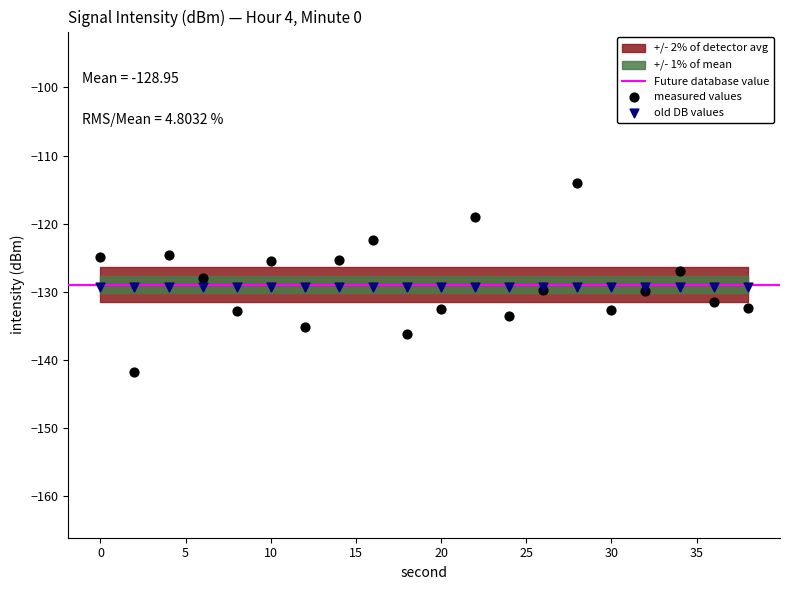

Which series reaches the minimum Y coordinate?

measured values